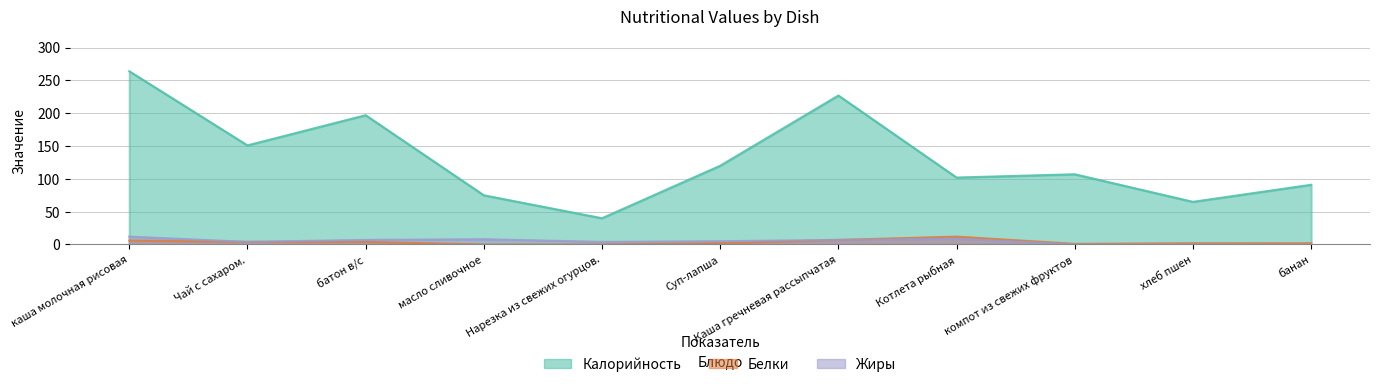

What is the label of the 9th point from the left?

компот из свежих фруктов